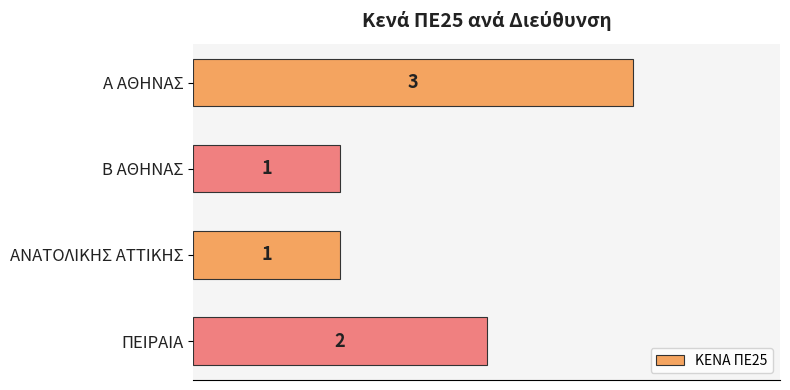

What is the change in value from ΑΝΑΤΟΛΙΚΗΣ ΑΤΤΙΚΗΣ to ΠΕΙΡΑΙΑ?

+1